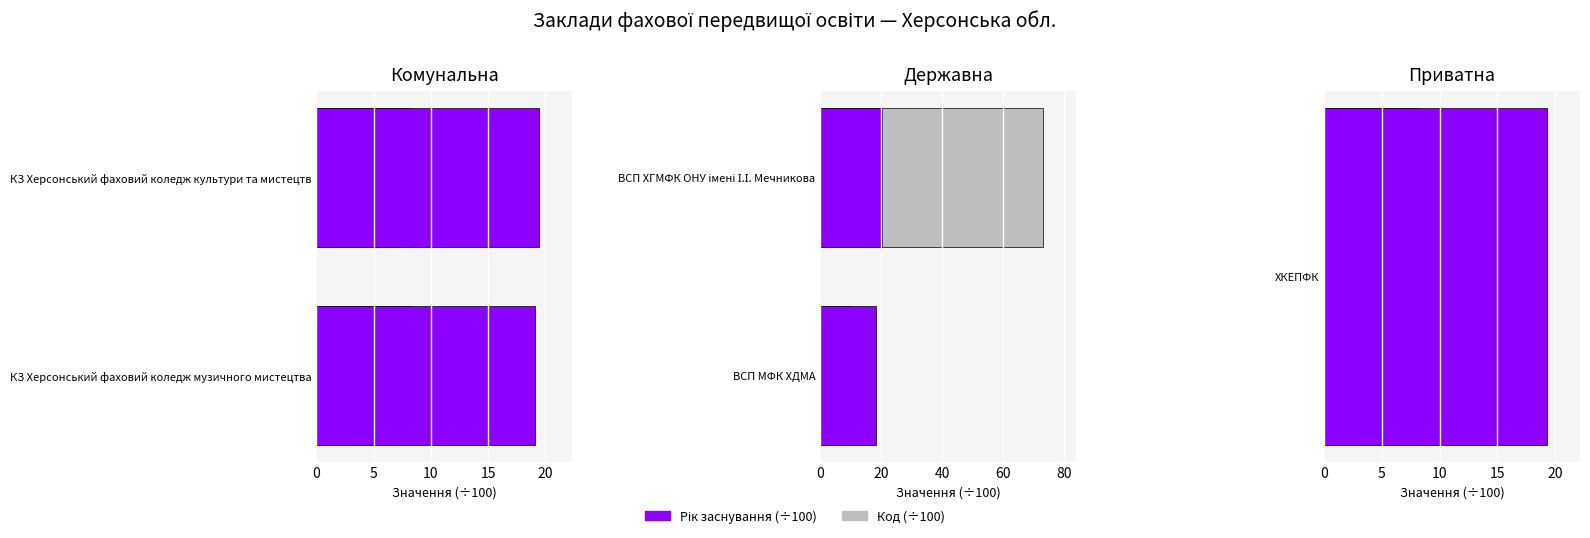

The Рік заснування (÷100) series shows 7.4 at ВСП МФК ХДМА. True or false?

False